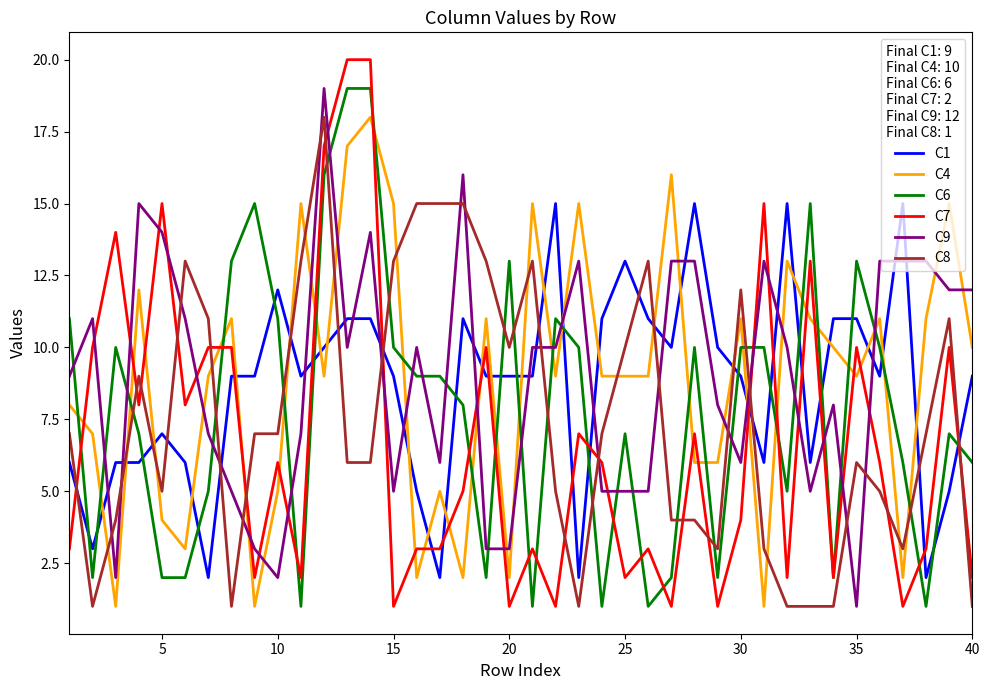

Is this an area chart (filled region under the line)?

No